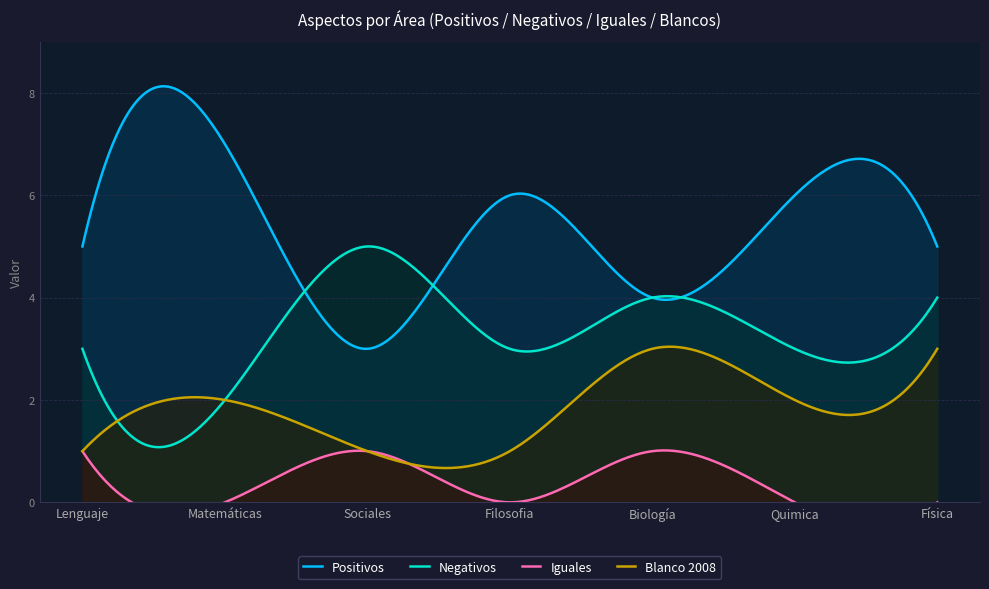

Does the chart have visible grid lines?

Yes